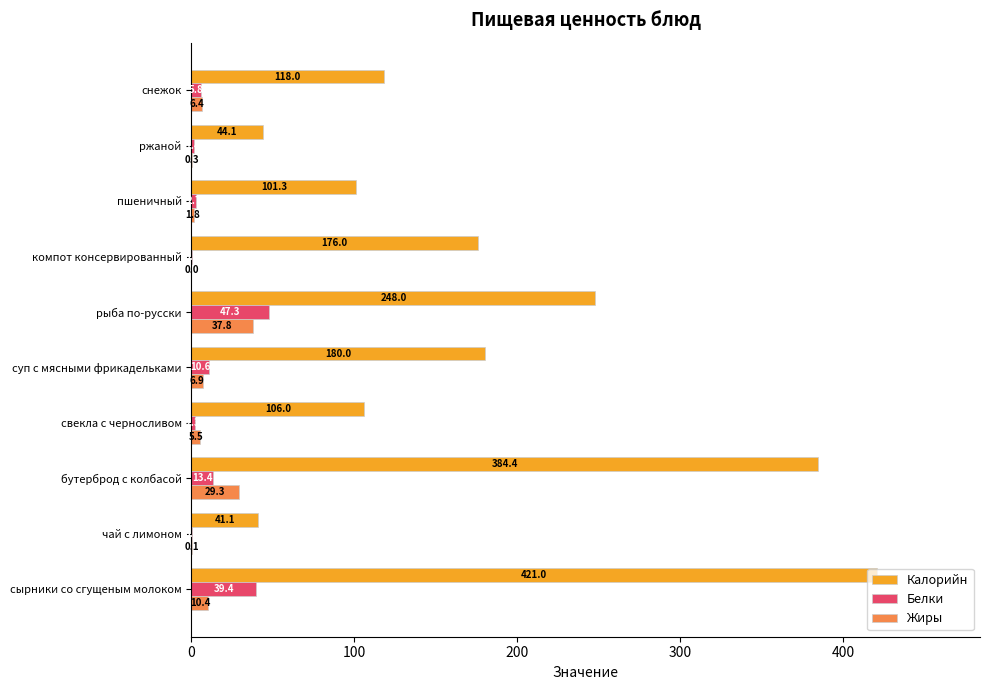

Which category has the highest value in the Жиры series?

рыба по-русски